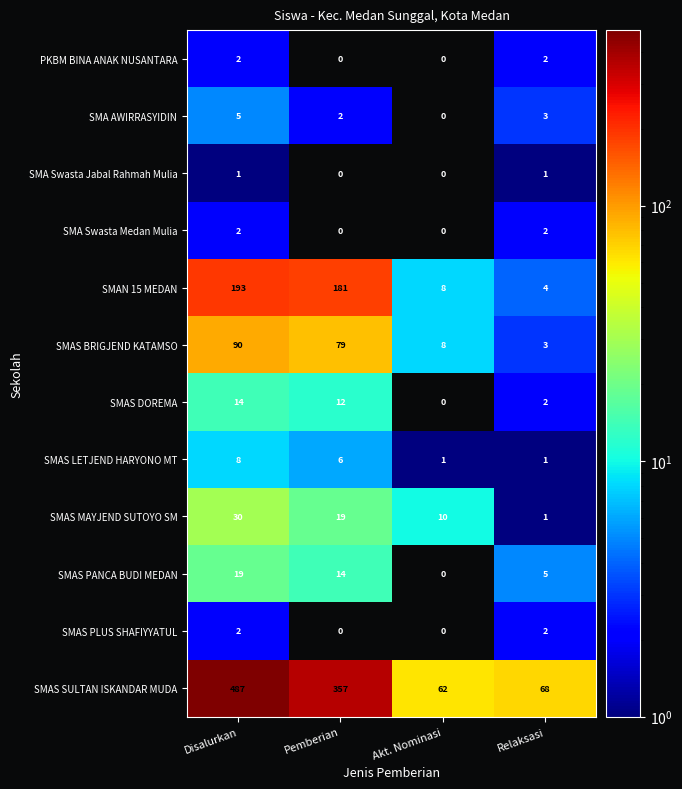

How many positive values does the SMAS DOREMA series have?

3